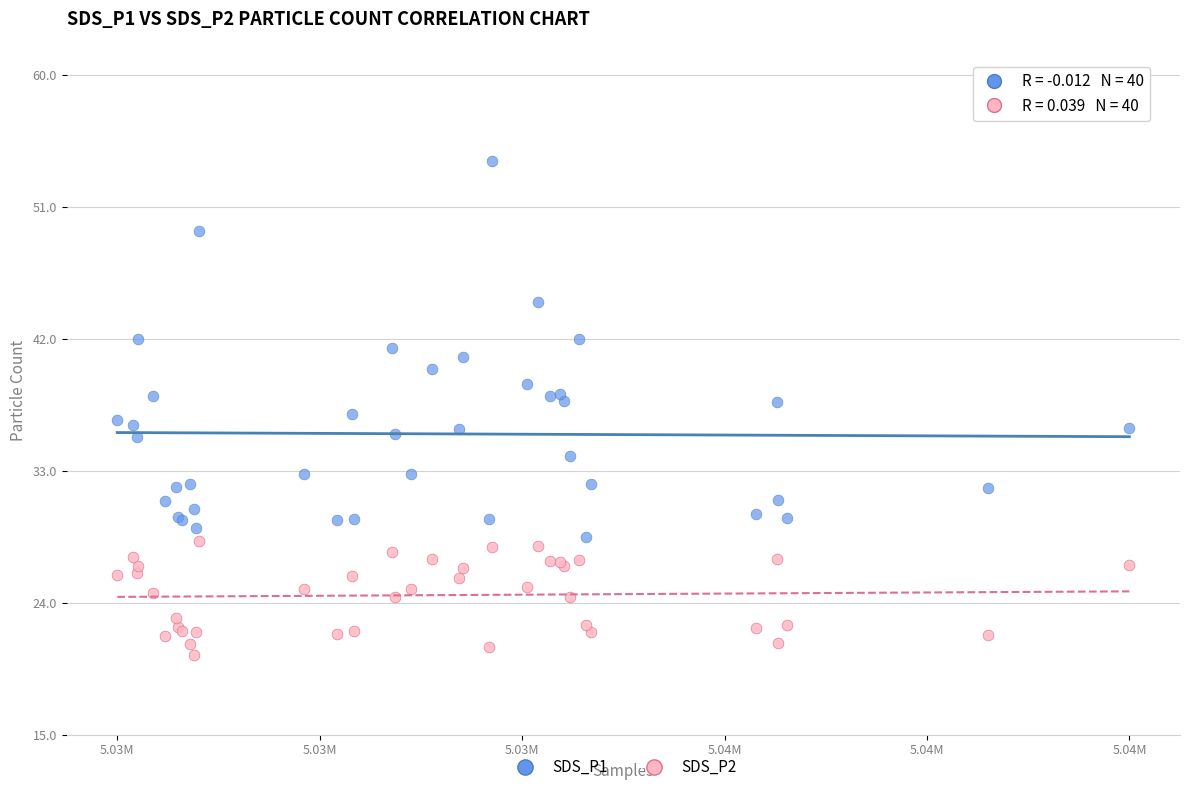

What are all the series names shown in the legend?

SDS_P1, SDS_P2